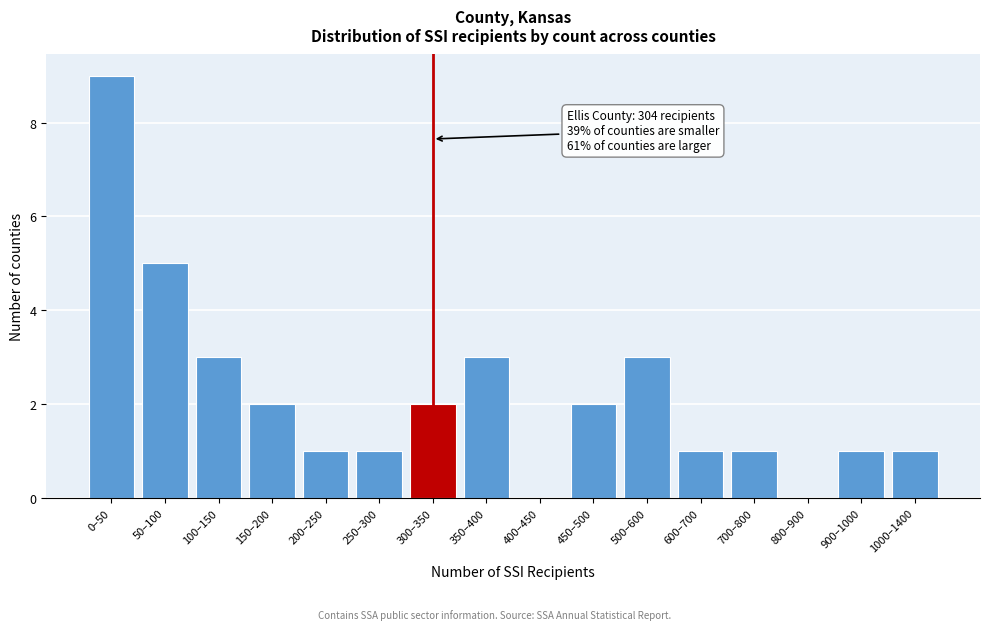

Reading left to right, transcribe all the data shown in this chart.

0–50=9	50–100=5	100–150=3	150–200=2	200–250=1	250–300=1	300–350=2	350–400=3	400–450=0	450–500=2	500–600=3	600–700=1	700–800=1	800–900=0	900–1000=1	1000–1400=1